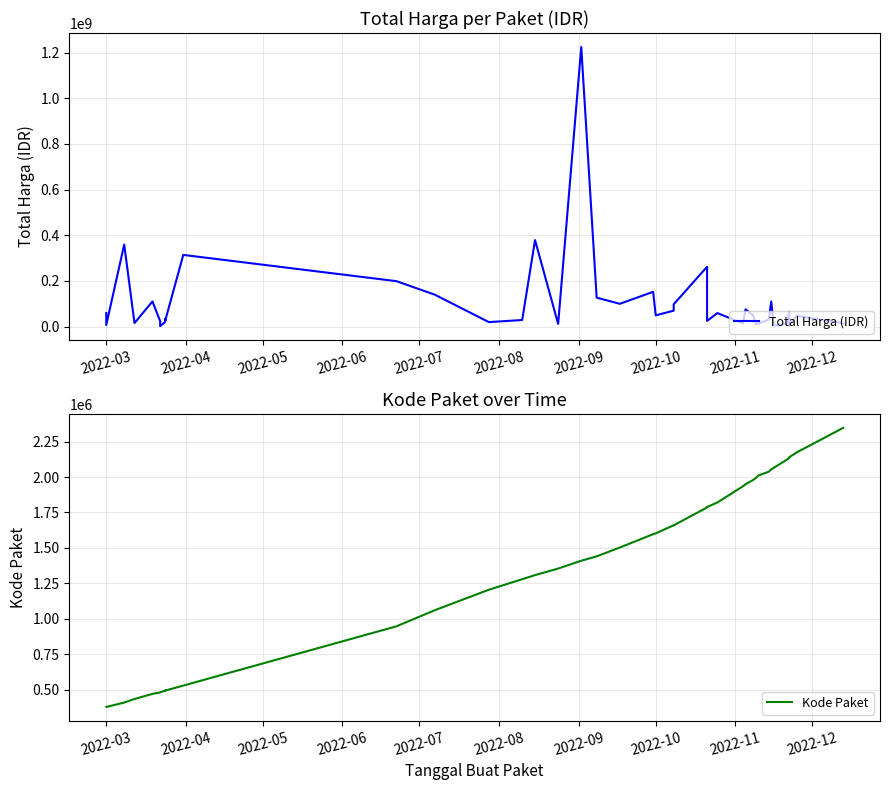

Which series has the largest total across all categories?

Total Harga (IDR)